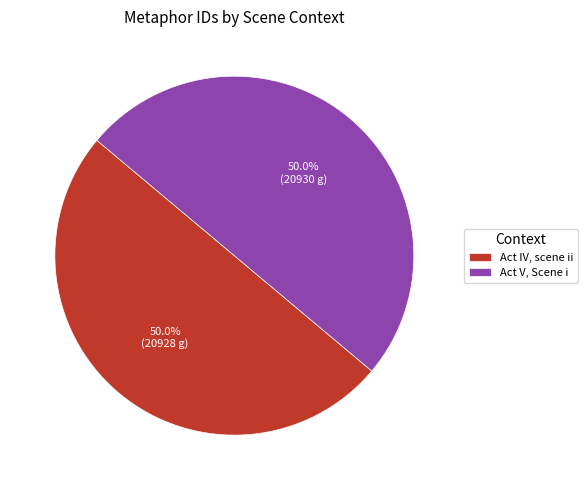

Is it true that Act V, Scene i is 42% of the pie?

False